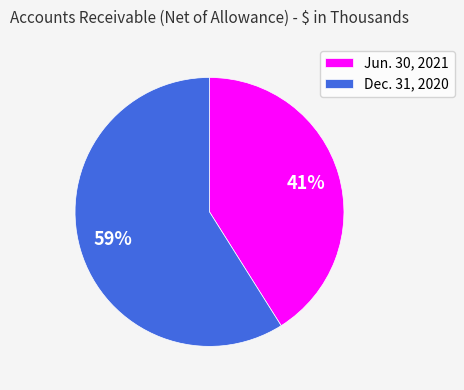

To the nearest percent, what is the combined percentage of Jun. 30, 2021 and Dec. 31, 2020?

100%